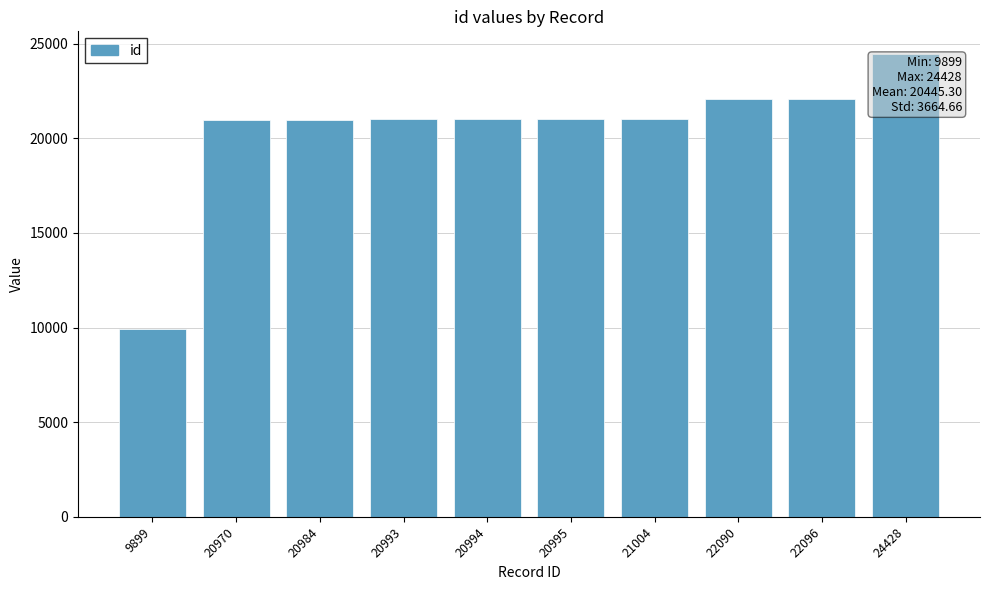

How many data points does each series have?

10